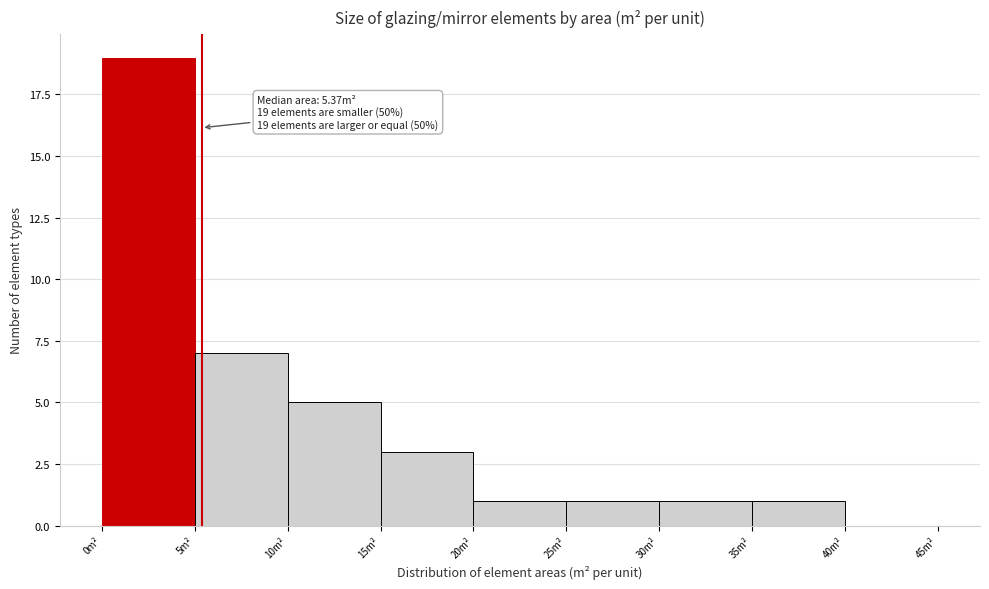

Which range on the x-axis has the tallest bar?

0 to 5